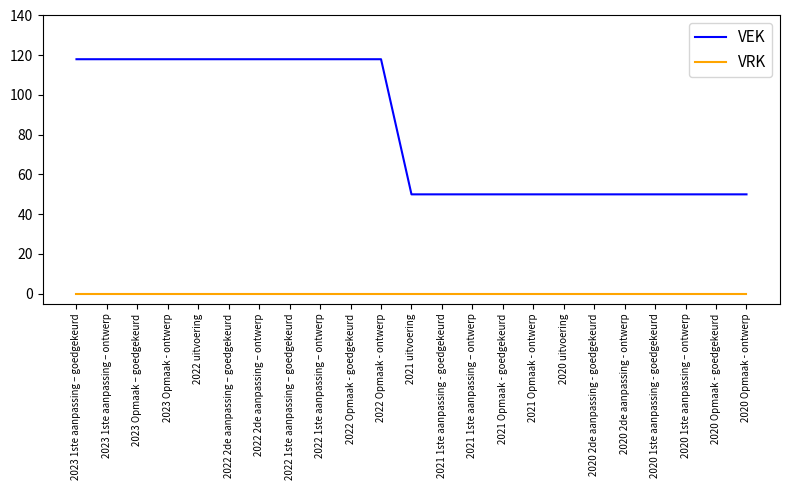

What is the minimum value for VEK?

50